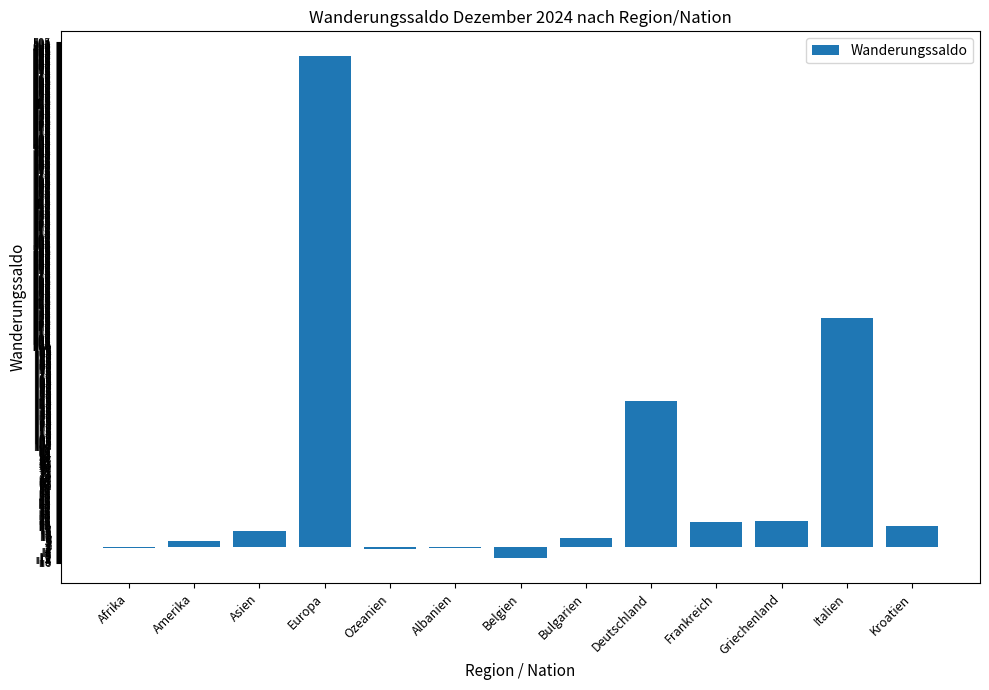

True or false: the data shows 146 at Deutschland.

True